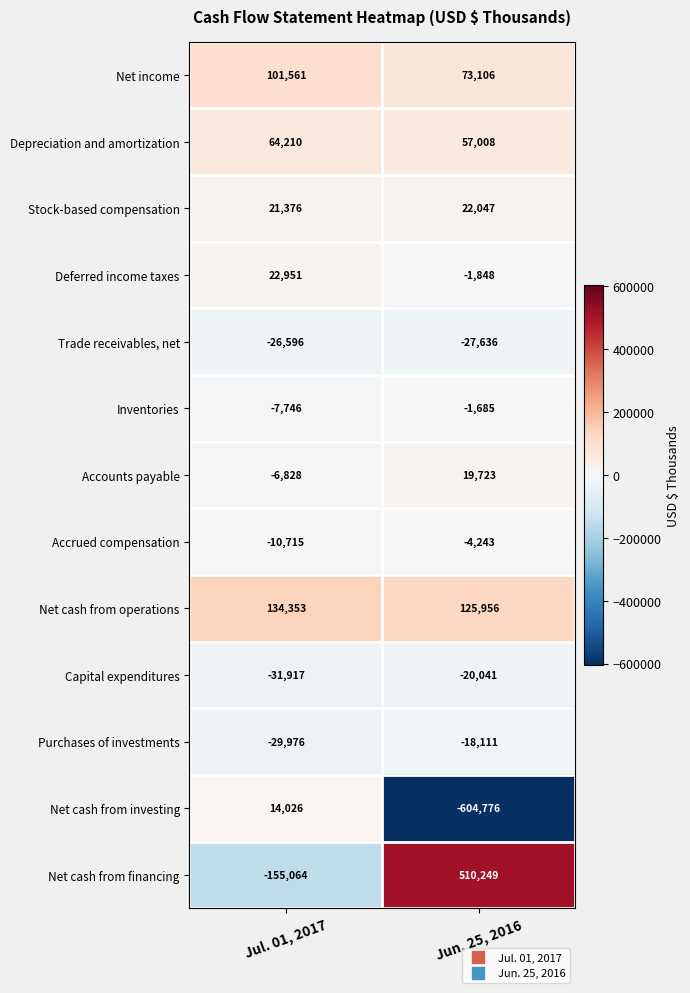

Reading left to right, list all the values displayed in this chart.

Net income: 101561	73106
Depreciation and amortization: 64210	57008
Stock-based compensation: 21376	22047
Deferred income taxes: 22951	-1848
Trade receivables, net: -26596	-27636
Inventories: -7746	-1685
Accounts payable: -6828	19723
Accrued compensation: -10715	-4243
Net cash from operations: 134353	125956
Capital expenditures: -31917	-20041
Purchases of investments: -29976	-18111
Net cash from investing: 14026	-604776
Net cash from financing: -155064	510249